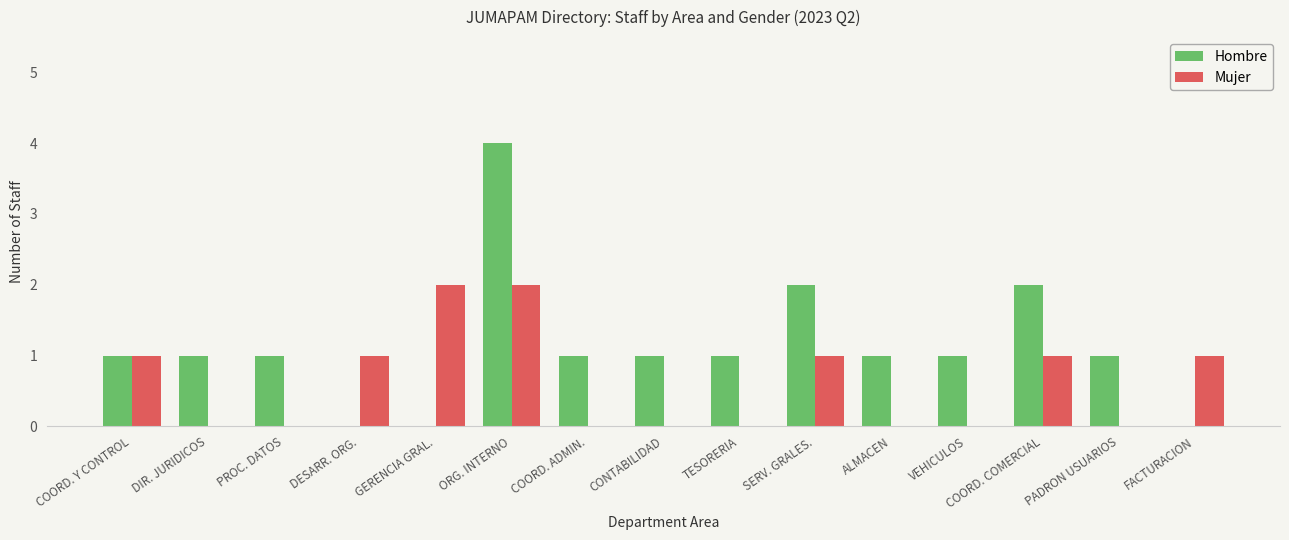

At which category is the sum across all series the highest?

ORG. INTERNO